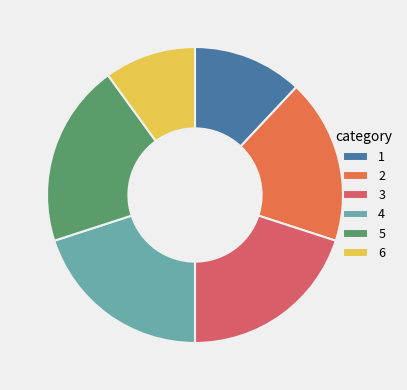

Combined, do 6 and 4 account for over 50%?

No